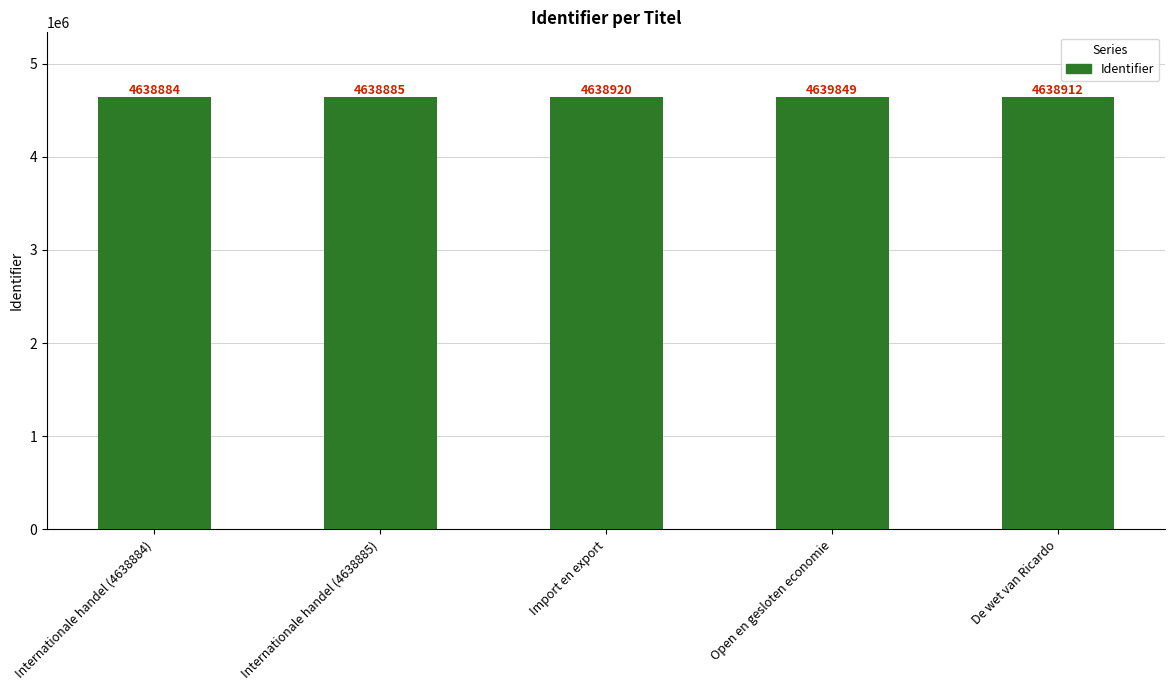

List the labels in order of value, largest first.

Open en gesloten economie, Import en export, De wet van Ricardo, Internationale handel (4638885), Internationale handel (4638884)